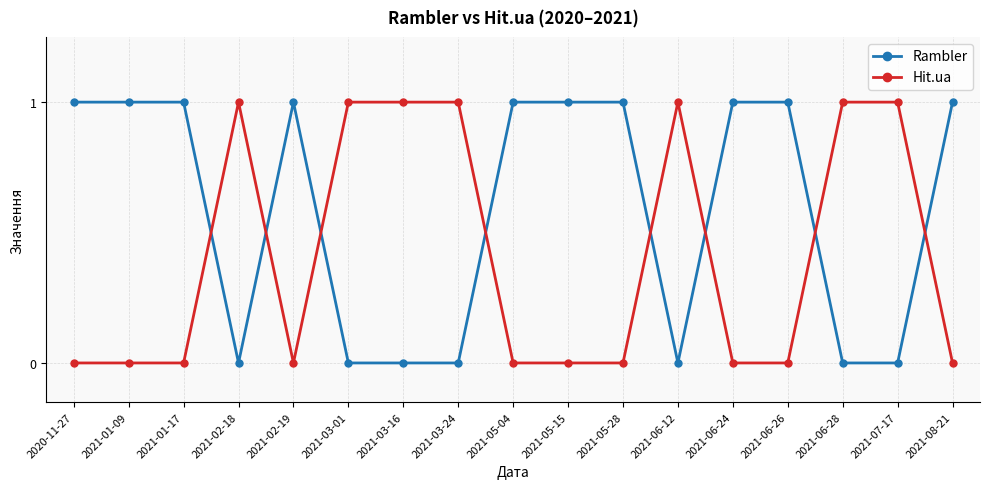

Which series has the largest total across all categories?

Rambler